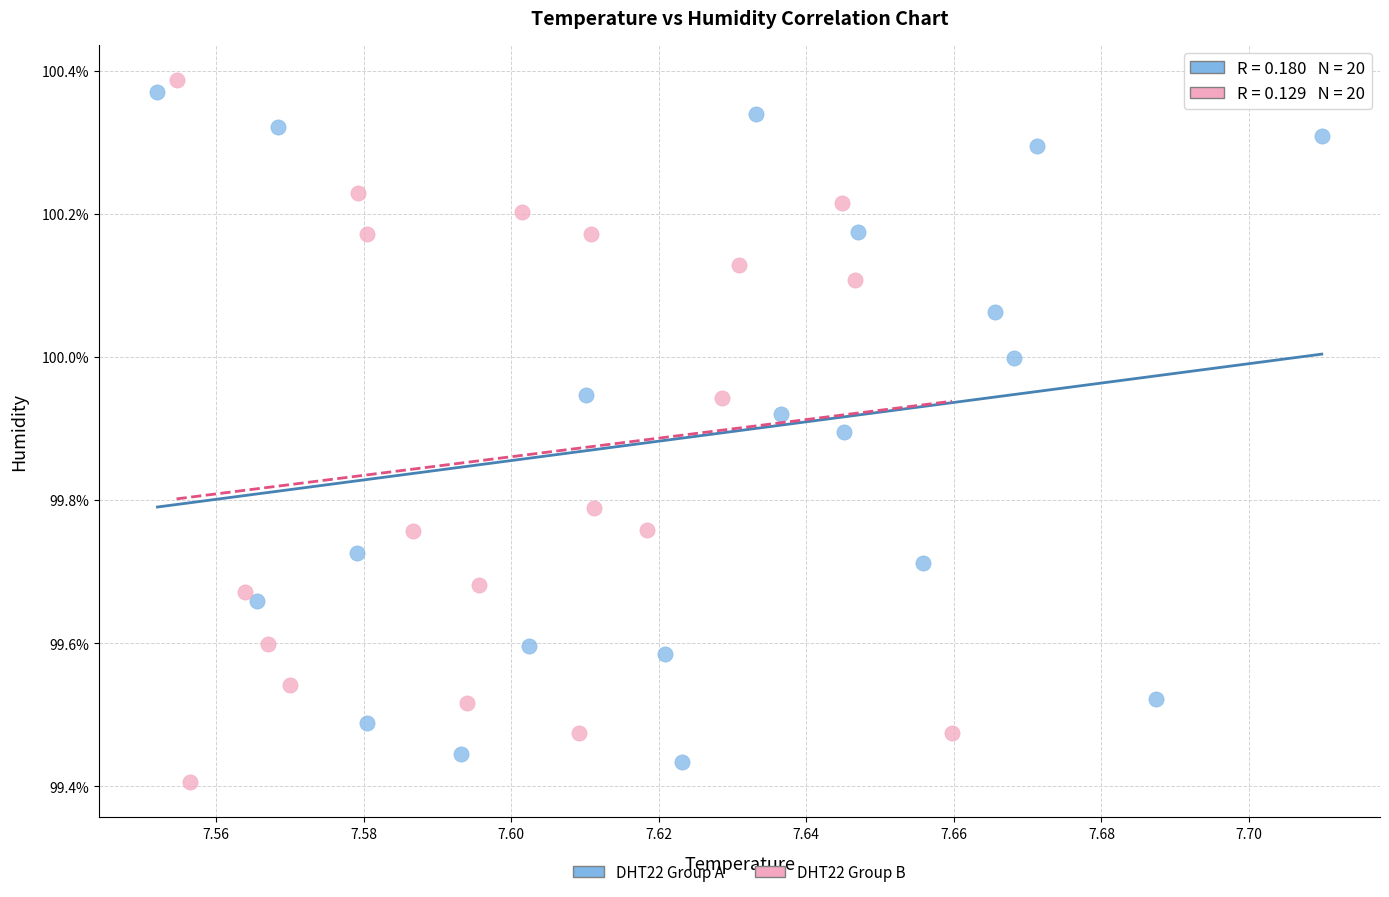

What are all the series names shown in the legend?

DHT22 Group A, DHT22 Group B